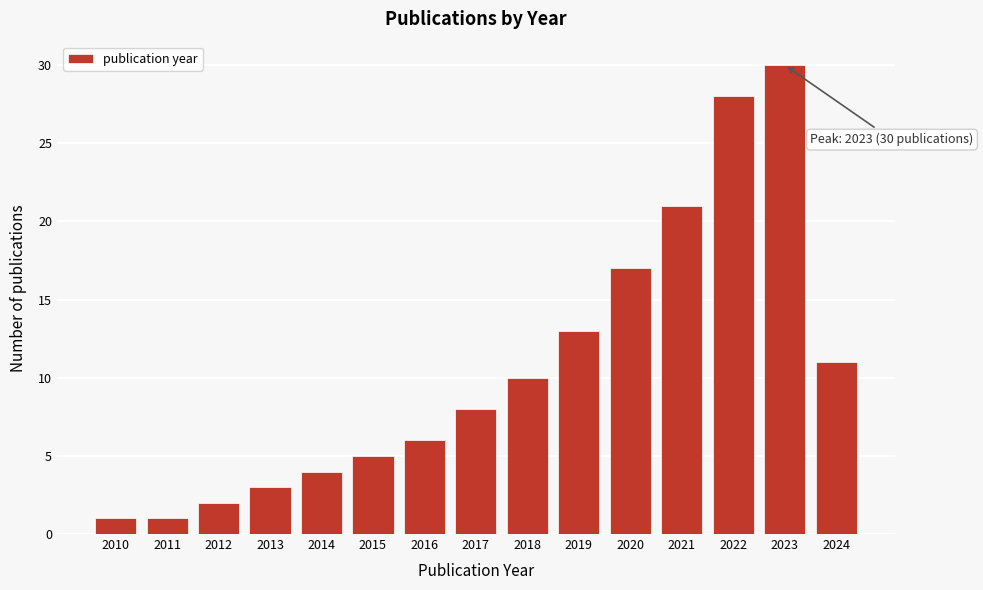

Which range on the x-axis has the tallest bar?

2022.5 to 2023.5